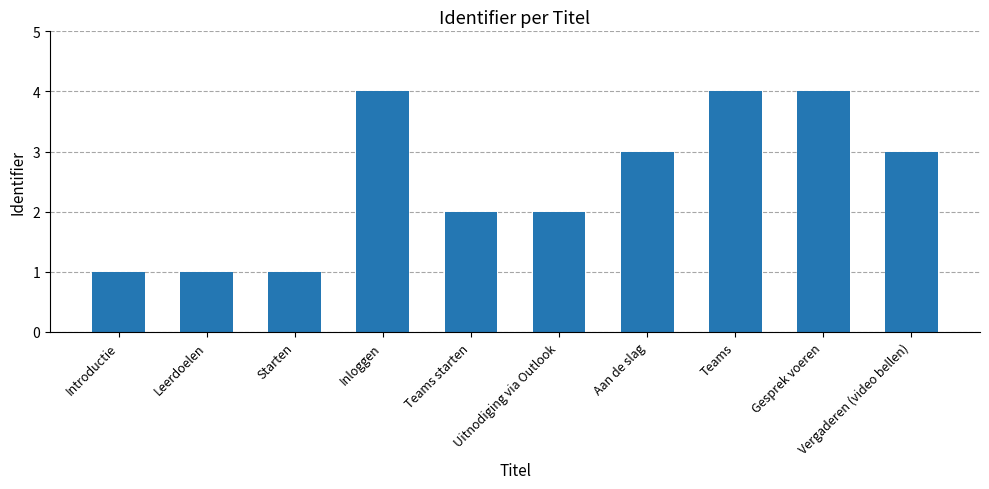

Count the number of data series in this chart.

1